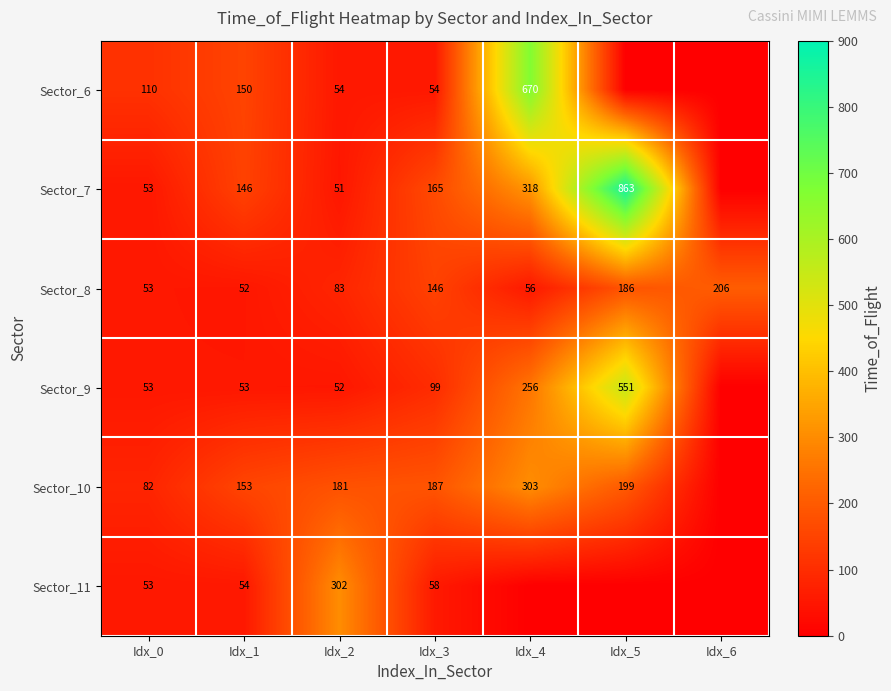

At how many categories does at least one series exceed 341?

2